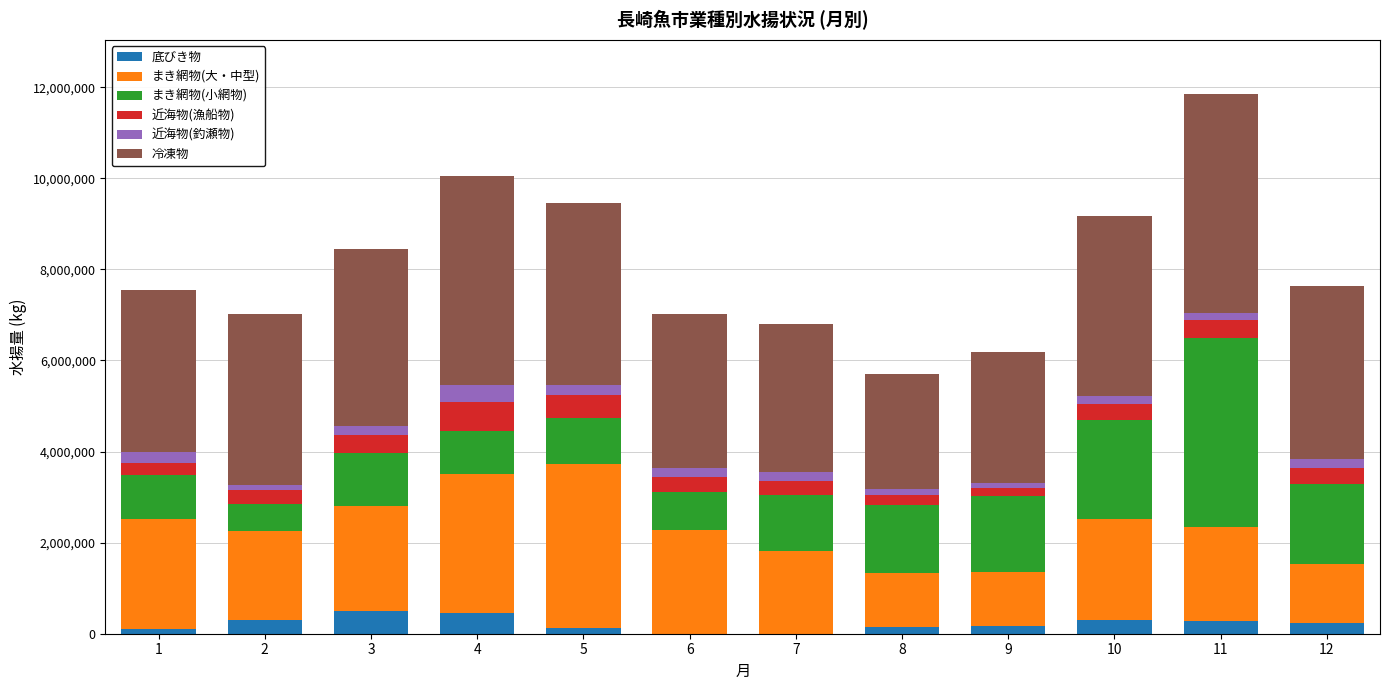

What is the maximum value for 底びき物?

501903